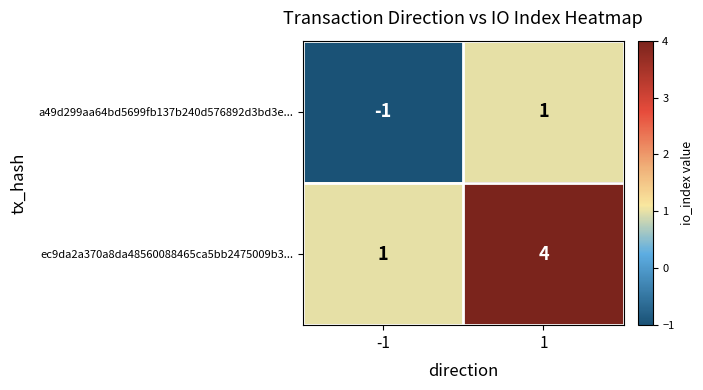

Which series has the widest spread of values?

ec9da2a370a8da48560088465ca5bb2475009b3...